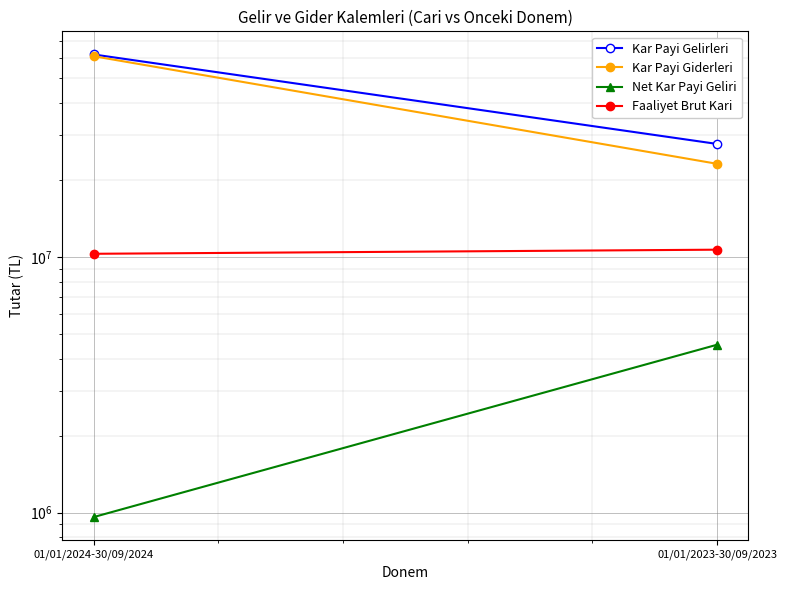

What is the average value of the Net Kar Payi Geliri series?

2746824